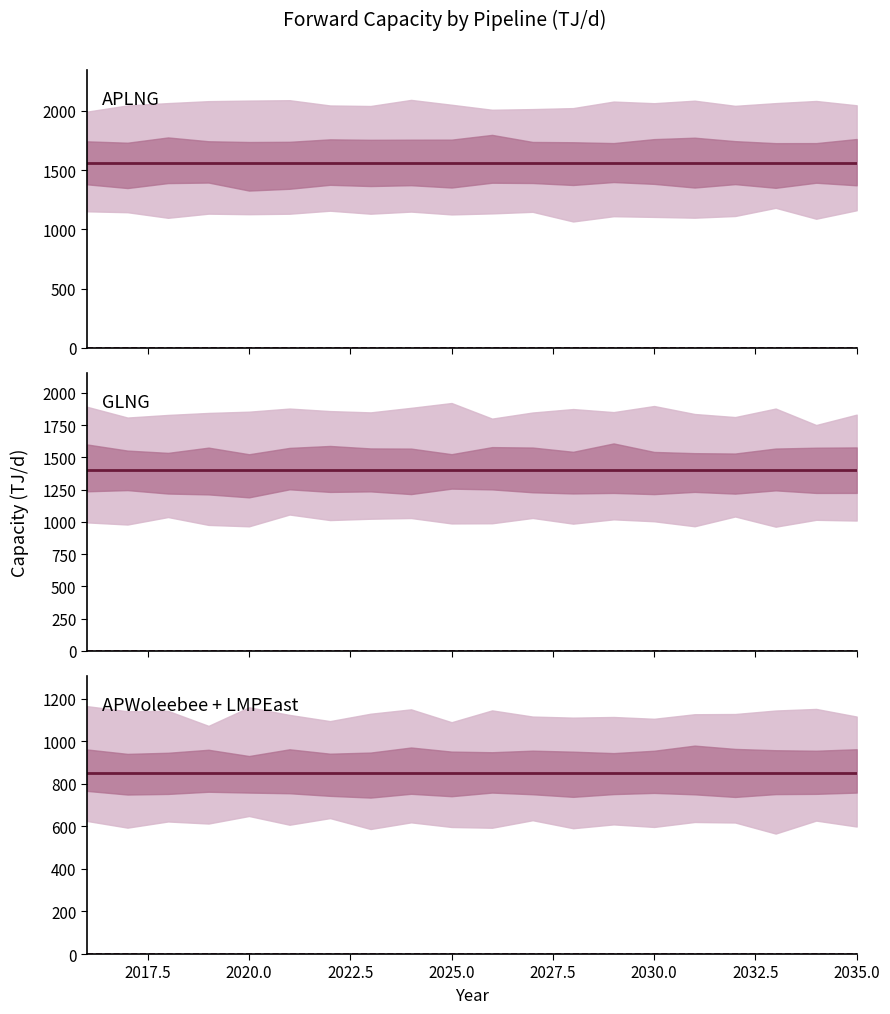

True or false: APLNG and APLNG Reverse intersect in this chart.

False